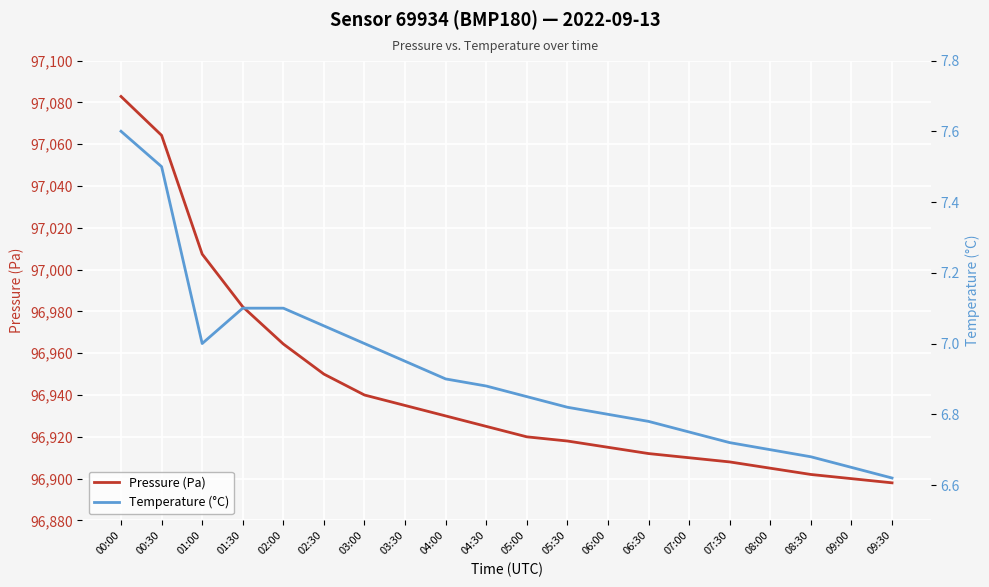

Which series has the largest range (max minus min)?

Pressure (Pa)